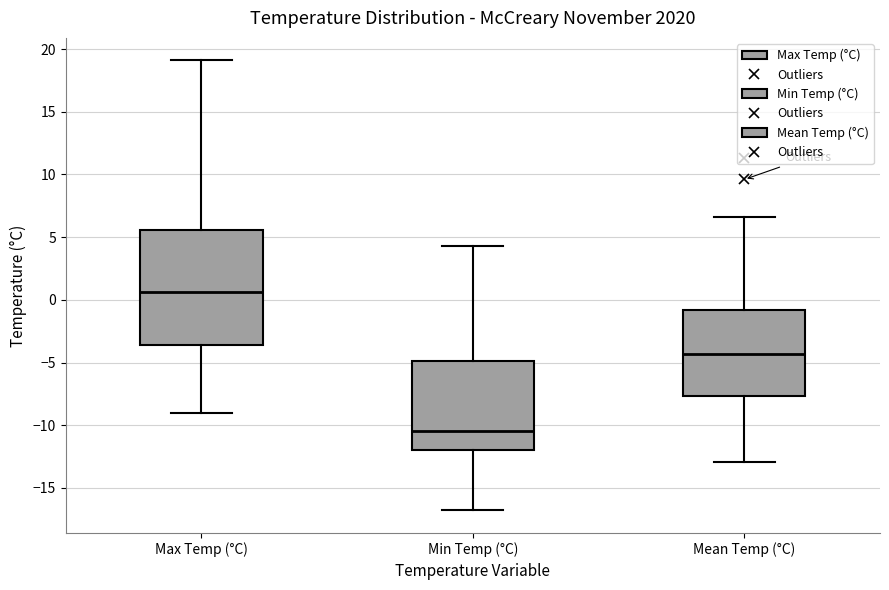

Reading left to right, read every box against the y-axis: the position of its median line, the range the box covers, and the ends of its whiskers. The values are not printed on the chart, so give them approximately, as read against the axis.

Max Temp (°C): median 0.5, box -3.5 to 5.5, whiskers -9.0 to 19.0
Min Temp (°C): median -10.5, box -12.0 to -5.0, whiskers -17.0 to 4.5
Mean Temp (°C): median -4.5, box -7.5 to -1.0, whiskers -13.0 to 6.5